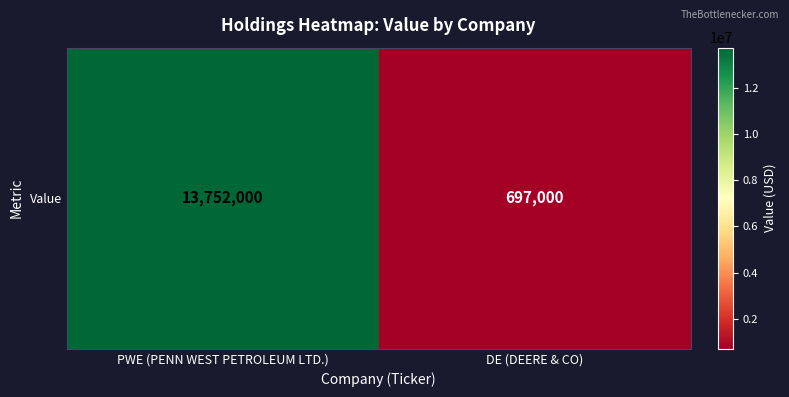

Reading left to right, extract all data points from this chart.

PWE (PENN WEST PETROLEUM LTD.)=13752000	DE (DEERE & CO)=697000